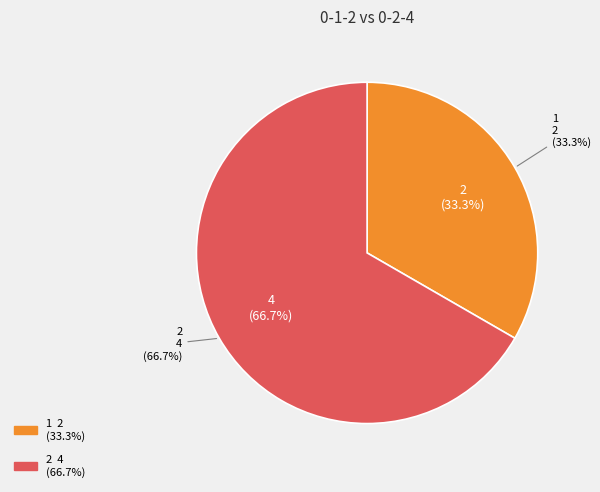

Which category has the biggest portion of the pie?

2